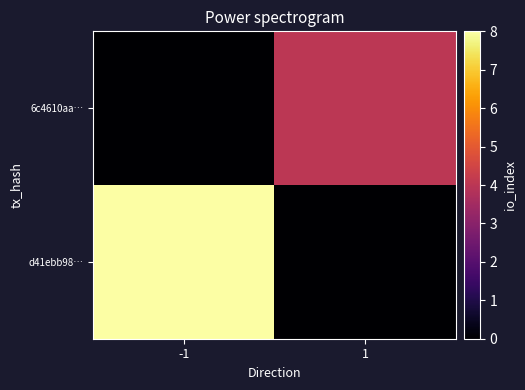

Count the number of data series in this chart.

2